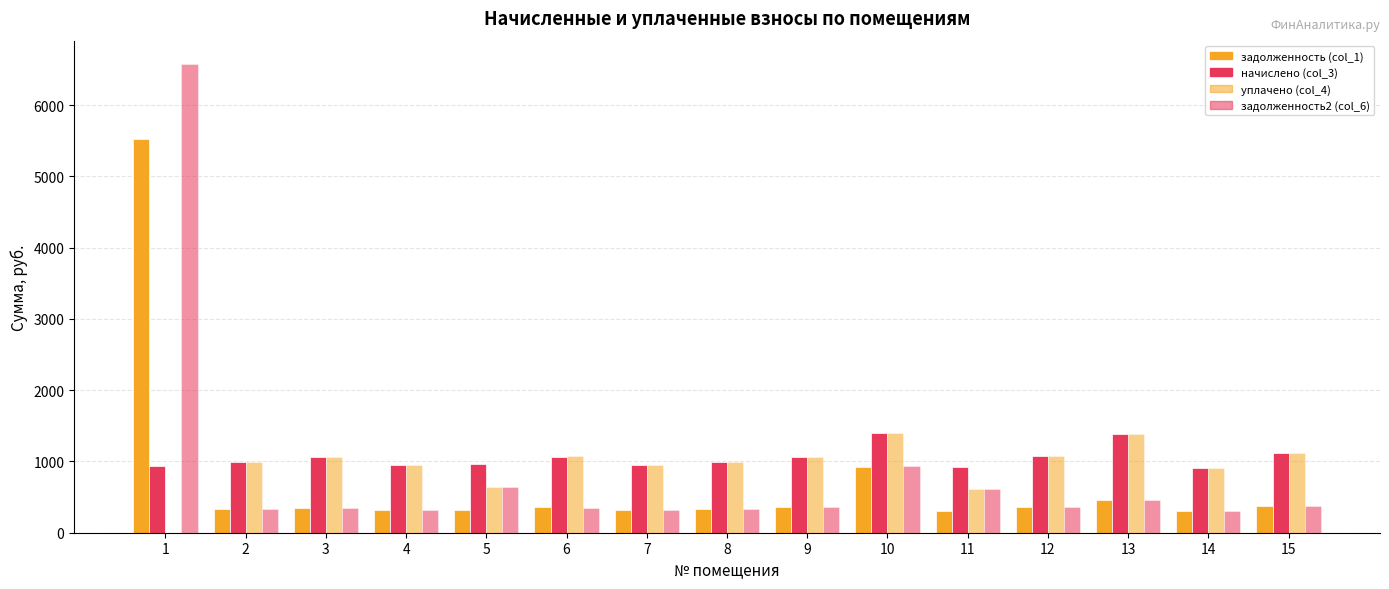

What is the value of the уплачено (col_4) bar at the 8th from the left?

991.4